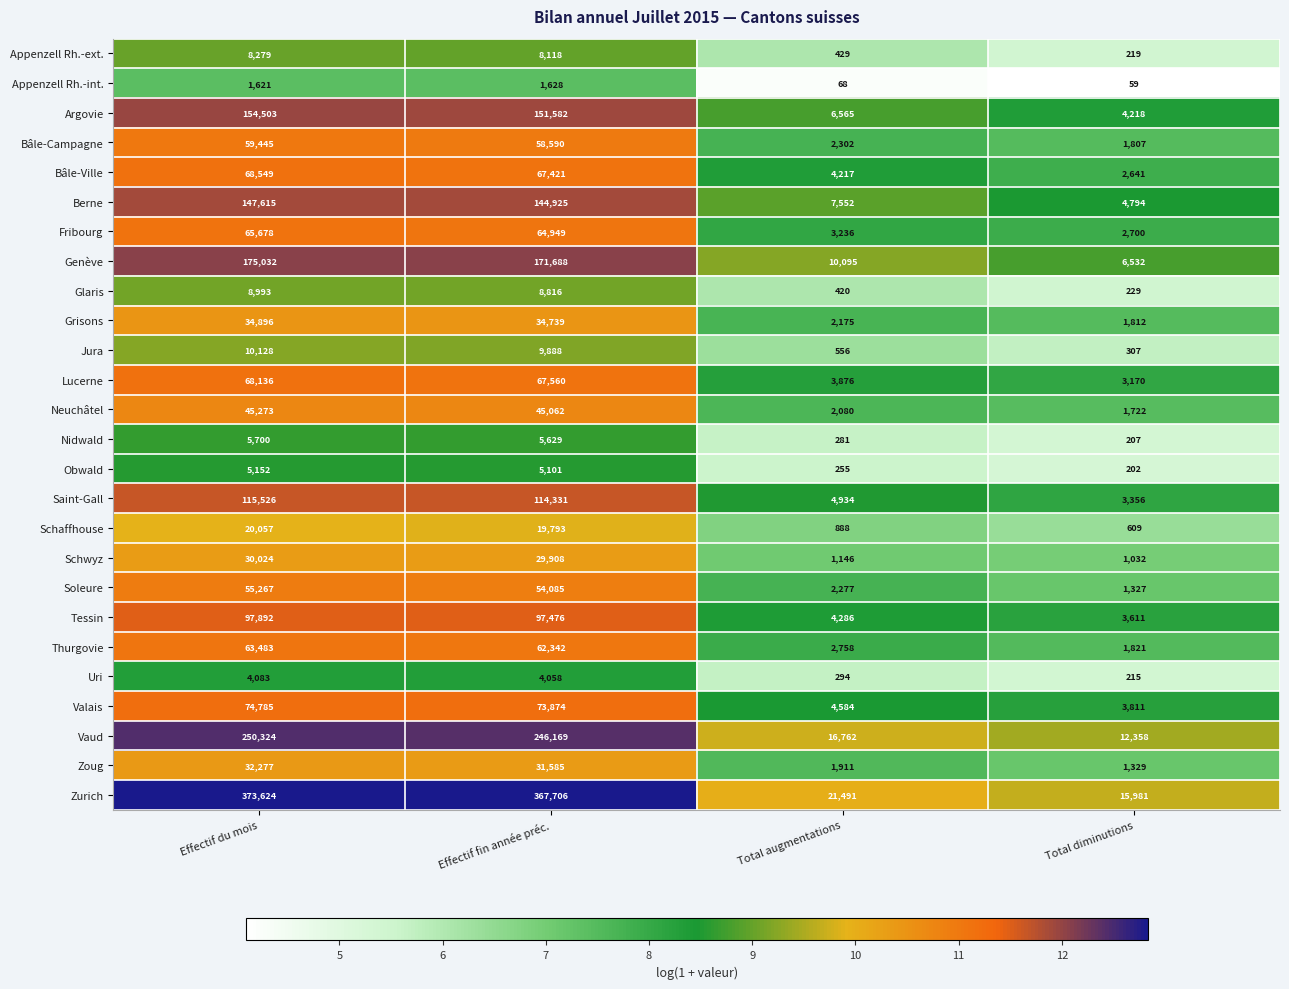

Which series changed the most between Effectif du mois and Total augmentations?

Zurich